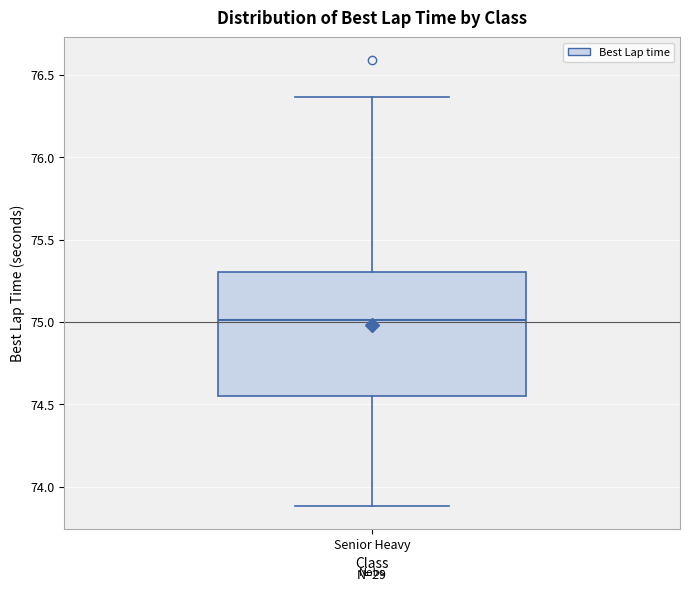

Where does the lower whisker of the box for Senior Heavy end on the y-axis? The values are not printed on the chart, so give them approximately, as read against the axis.

73.90